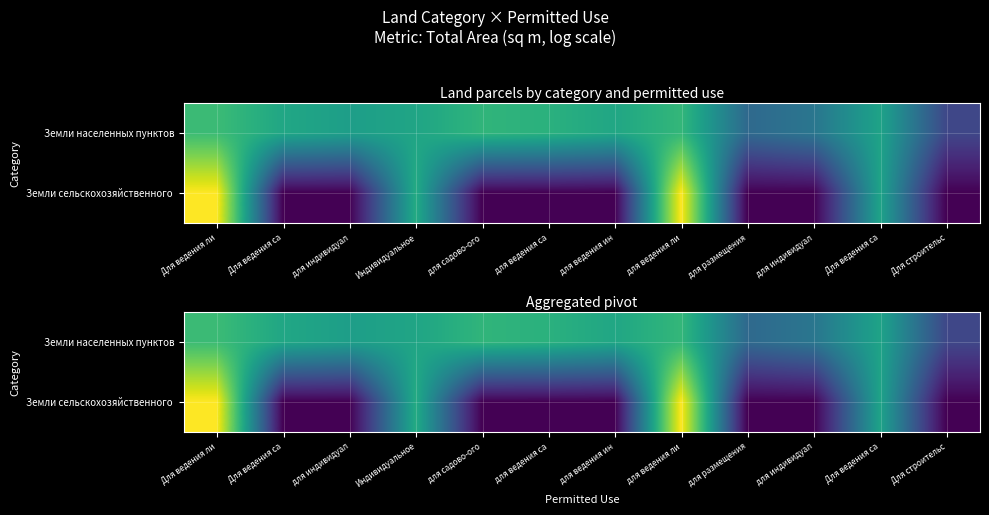

At which category is the sum across all series the highest?

Для ведения ли